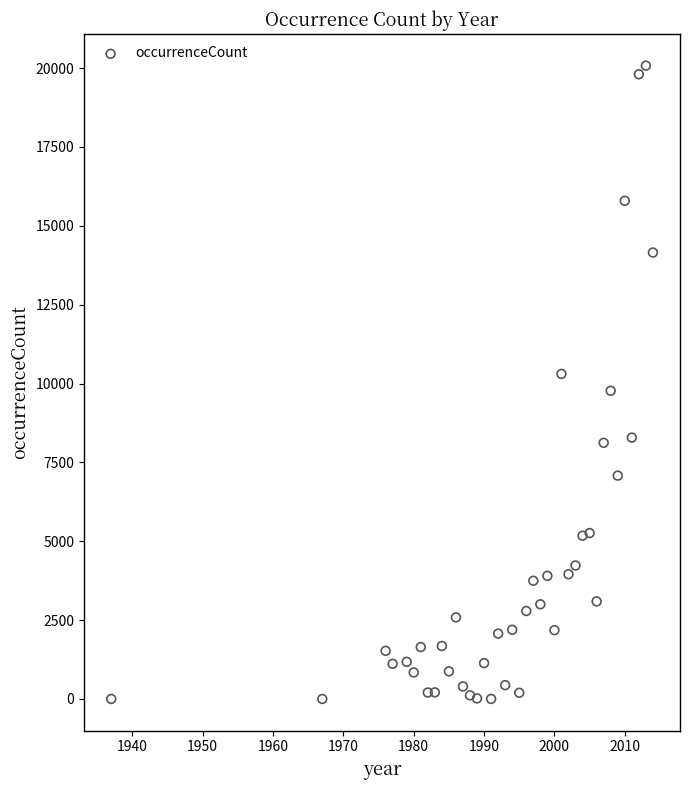

What is the range of Y values (max minus min)?

20077